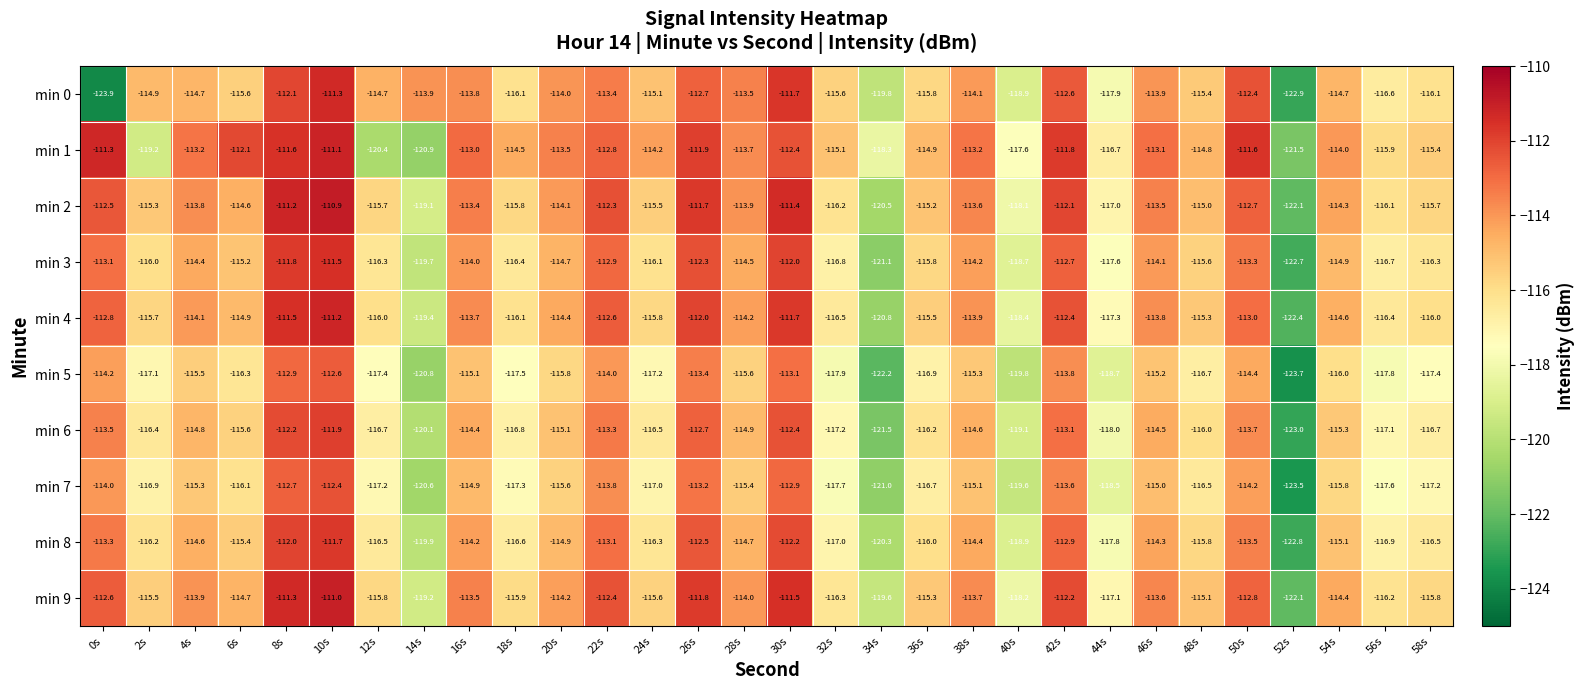

Rank the series at 10s from lowest to highest value.

min 5, min 7, min 6, min 8, min 3, min 0, min 4, min 1, min 9, min 2